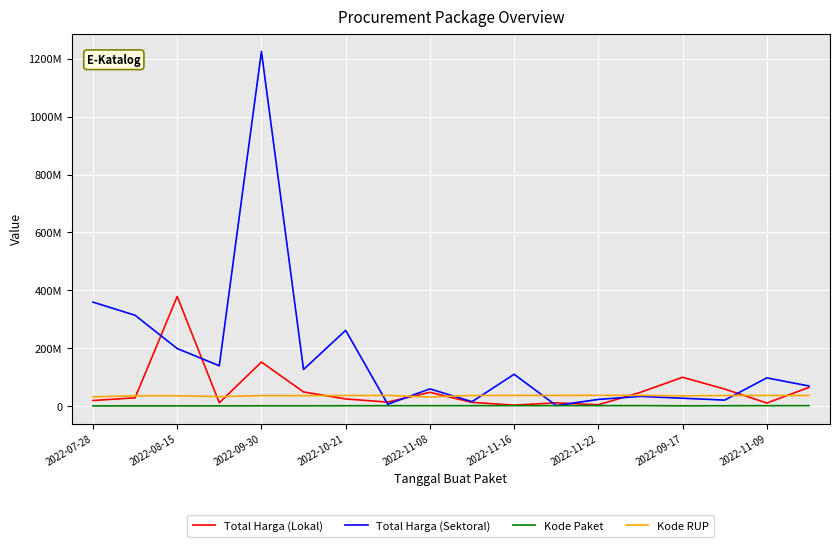

How many interior local peaks does the Kode RUP series have?

4